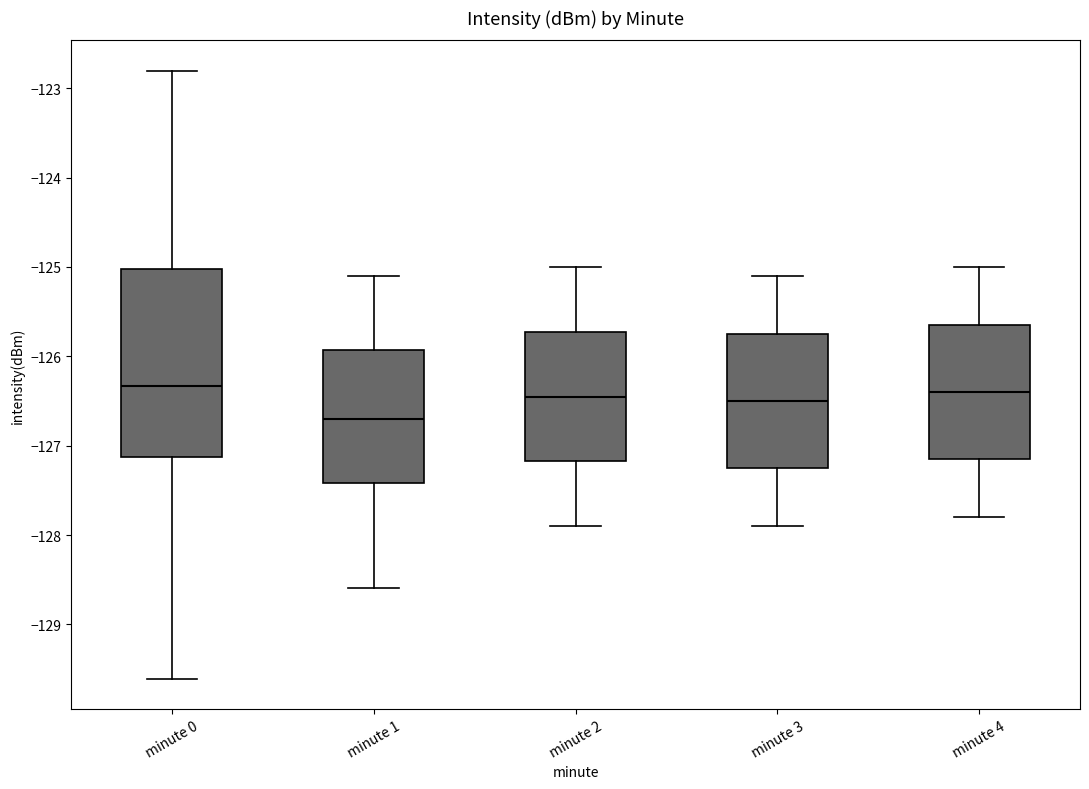

Reading left to right, transcribe this box plot: for each box, give where its median line is, the range the box spans, and where its two whiskers end, as read against the y-axis. The values are not printed on the chart, so give them approximately, as read against the axis.

minute 0: median -126.3, box -127.1 to -125.0, whiskers -129.6 to -122.8
minute 1: median -126.7, box -127.4 to -125.9, whiskers -128.6 to -125.1
minute 2: median -126.4, box -127.2 to -125.7, whiskers -127.9 to -125.0
minute 3: median -126.5, box -127.2 to -125.7, whiskers -127.9 to -125.1
minute 4: median -126.4, box -127.1 to -125.6, whiskers -127.8 to -125.0